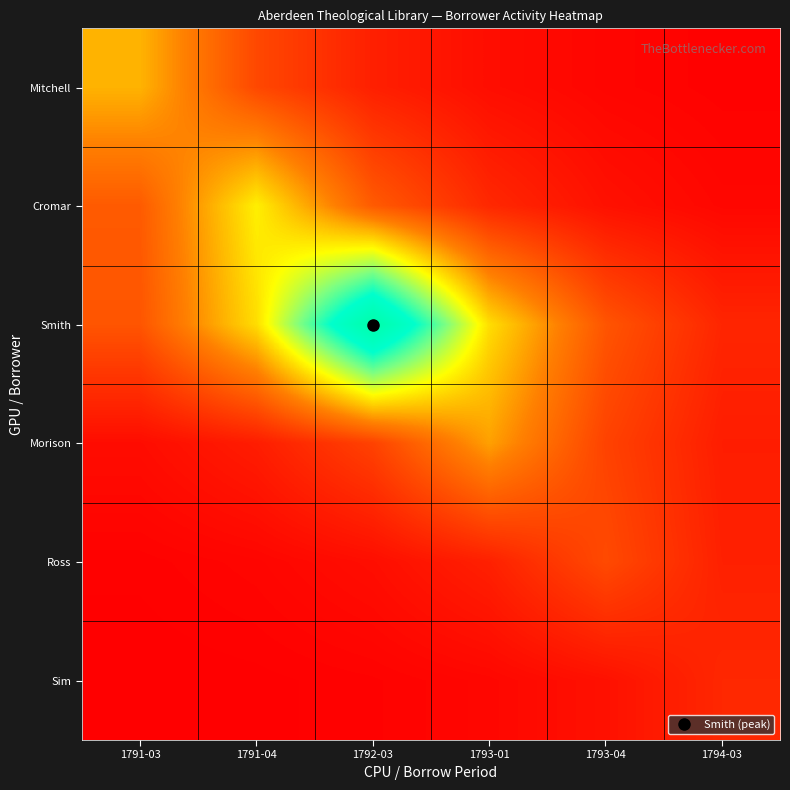

At which category is the sum across all series the highest?

1792-03